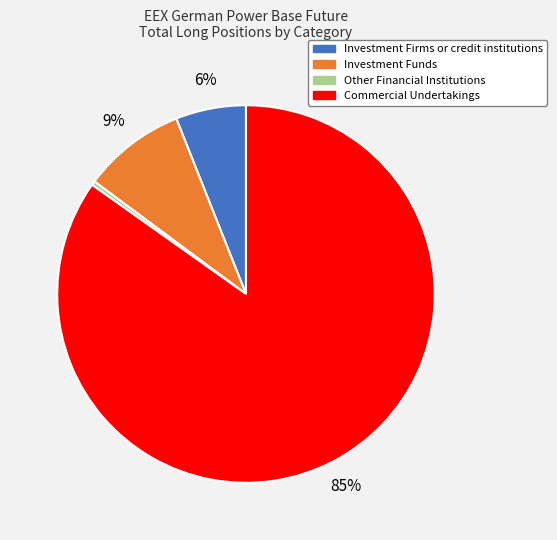

True or false: Commercial Undertakings accounts for 85% of the total.

True